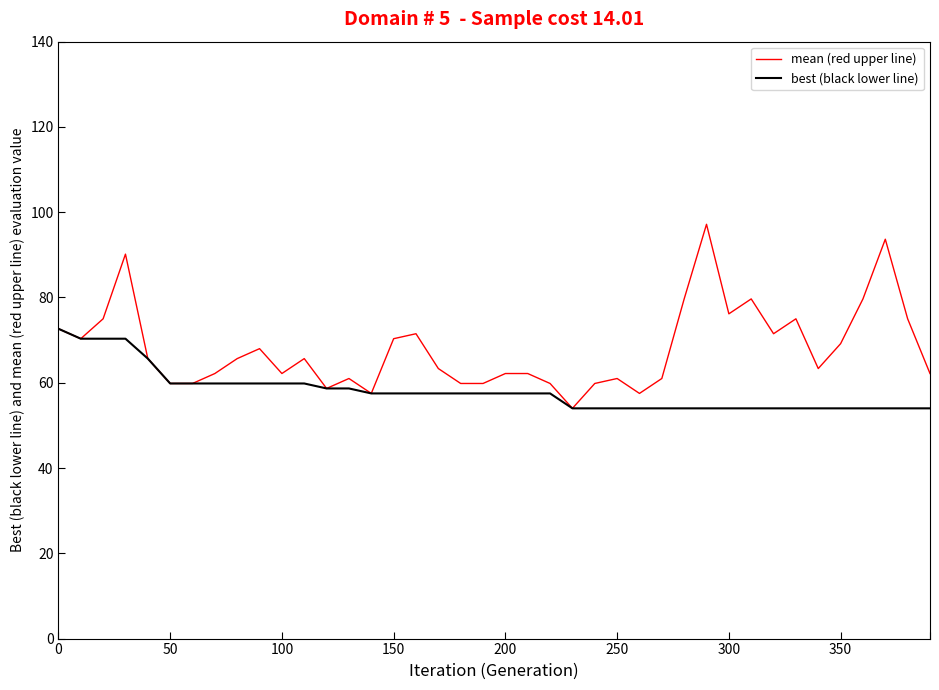

Is this an area chart (filled region under the line)?

No